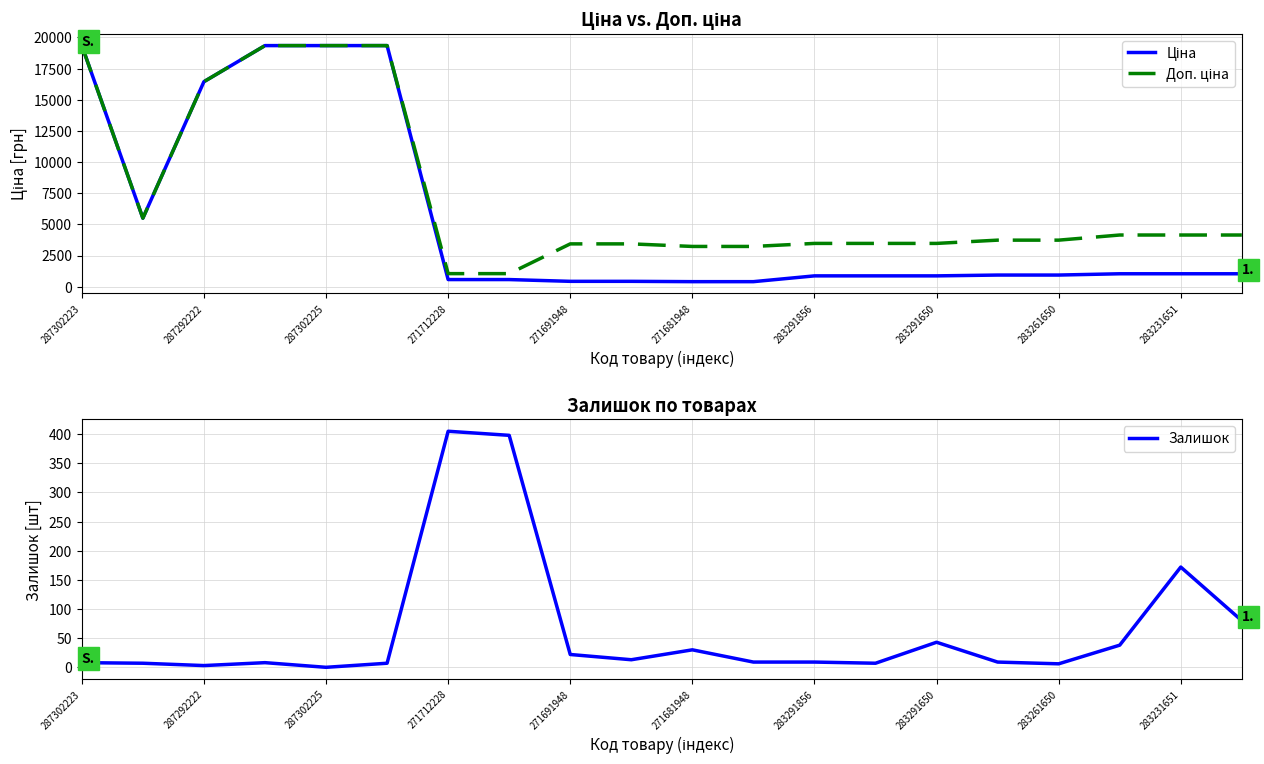

Reading right to left, what are all the values shown in this chart?

Ціна: 1036.5	1036.5	1036.5	933.5	933.5	868.0	868.0	868.0	403.6	403.6	429.3	429.3	571.6	571.6	19343.1	19343.1	19343.1	16448.2	5497.3	19343.1
Доп. ціна: 4145.9	4145.9	4145.9	3734.2	3734.2	3472.1	3472.1	3472.1	3228.8	3228.8	3434.6	3434.6	1048.0	1048.0	19343.1	19343.1	19343.1	16448.2	5497.3	19343.1
Залишок: 80.0	172.0	38.0	6.0	9.0	43.0	7.0	9.0	9.0	30.0	13.0	22.0	398.0	405.0	7.0	0.0	8.0	3.0	7.0	8.0